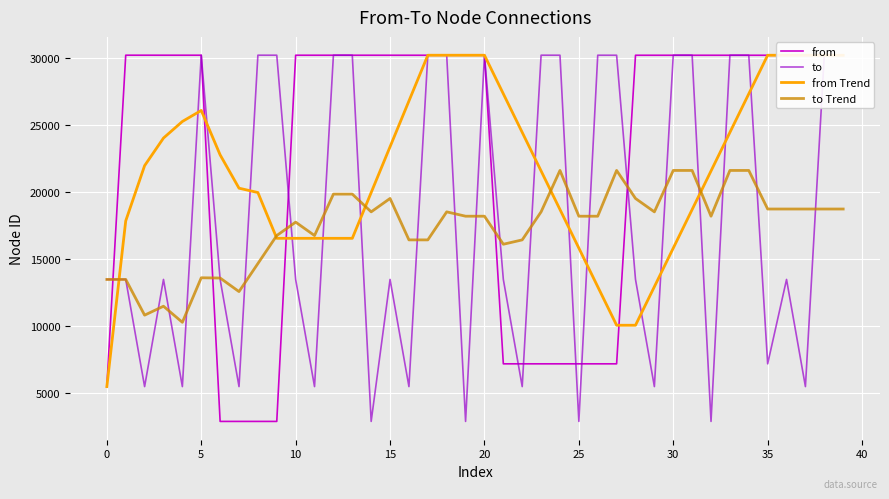

Which series has the largest total across all categories?

from